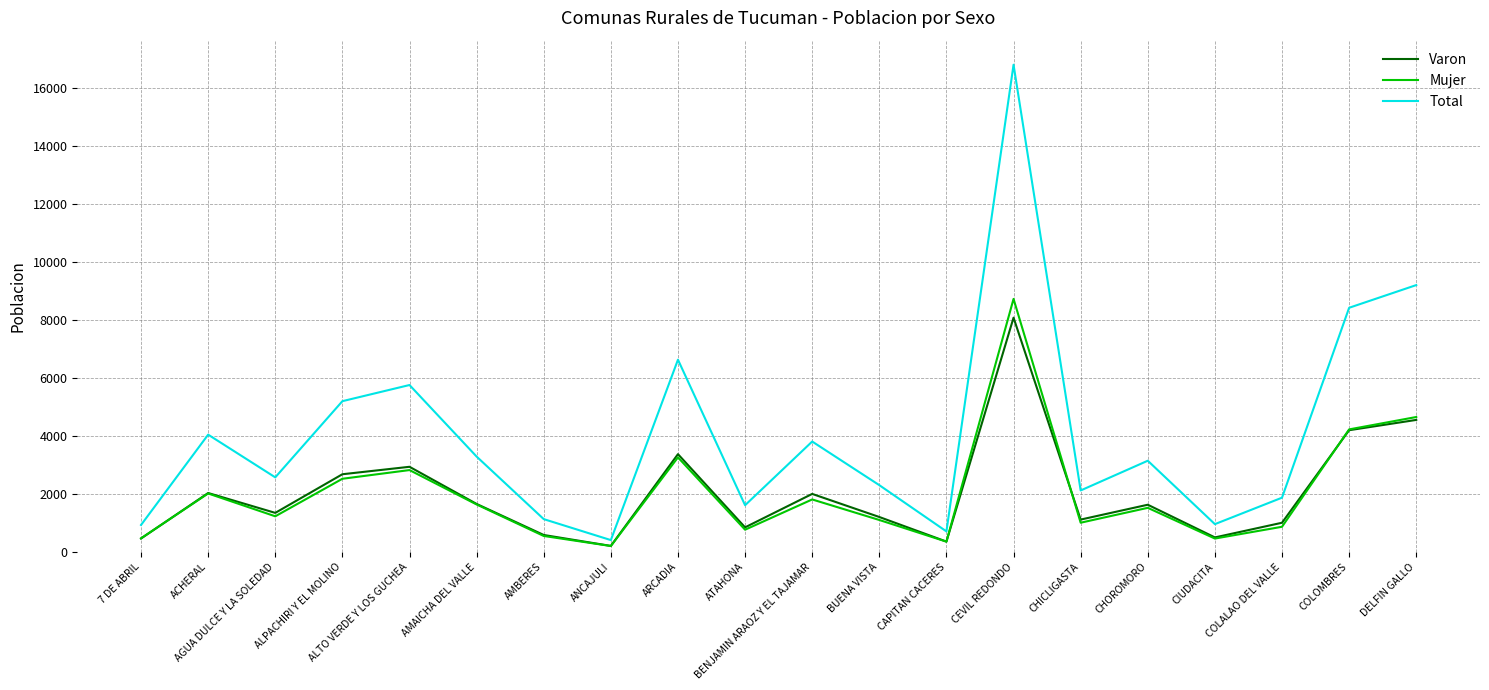

What is the difference between the second highest and minimum values in the Varon series?

4344